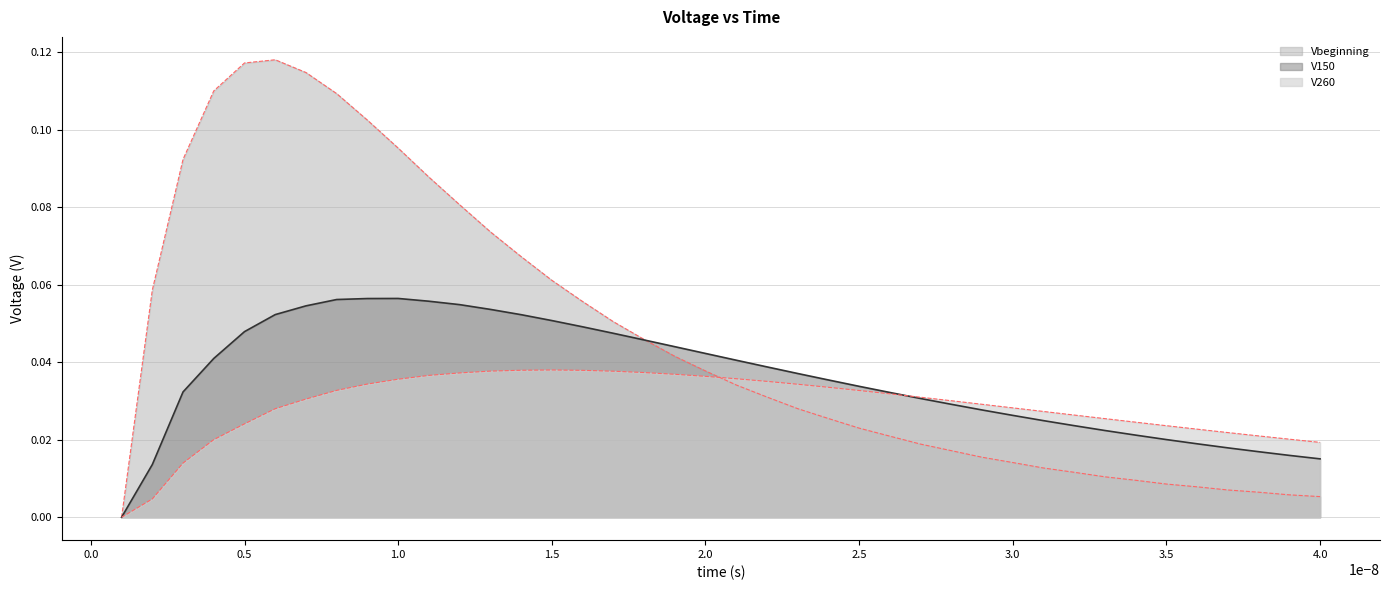

Is the value of V150 at 1.0 greater than the value of Vbeginning at 38?

Yes